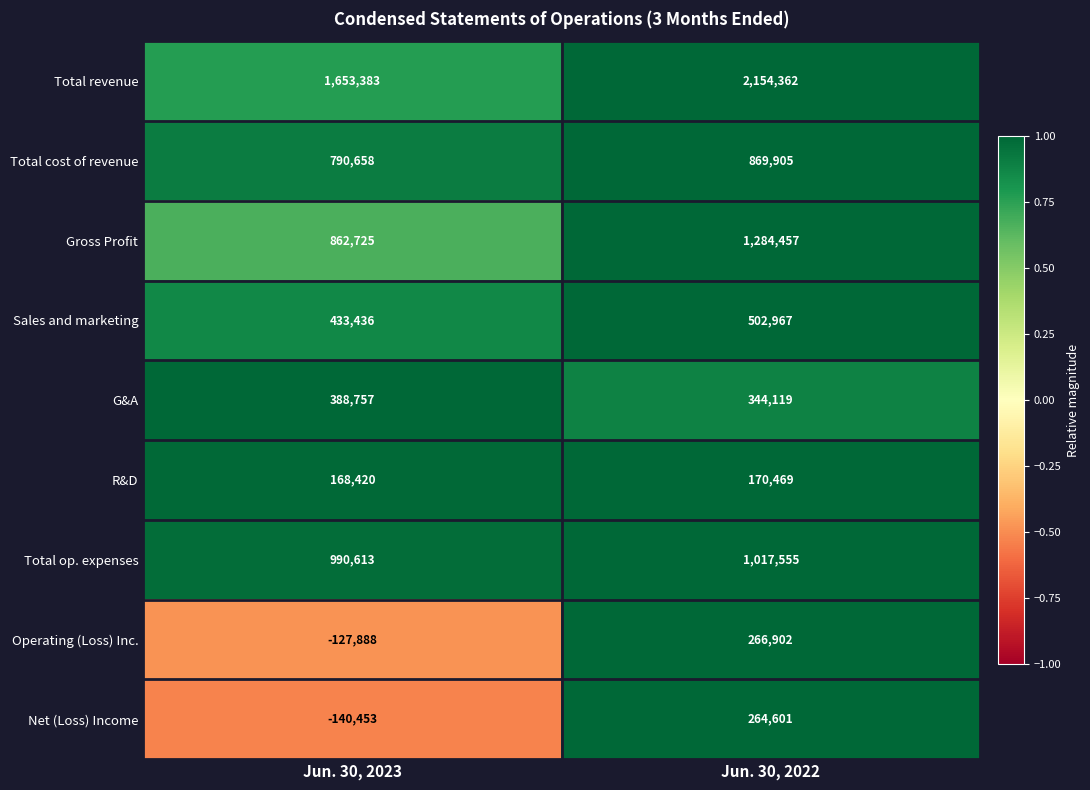

Reading right to left, what are all the values shown in this chart?

Total revenue: Jun. 30, 2022=2154362	Jun. 30, 2023=1653383
Total cost of revenue: Jun. 30, 2022=869905	Jun. 30, 2023=790658
Gross Profit: Jun. 30, 2022=1284457	Jun. 30, 2023=862725
Sales and marketing: Jun. 30, 2022=502967	Jun. 30, 2023=433436
G&A: Jun. 30, 2022=344119	Jun. 30, 2023=388757
R&D: Jun. 30, 2022=170469	Jun. 30, 2023=168420
Total op. expenses: Jun. 30, 2022=1017555	Jun. 30, 2023=990613
Operating (Loss) Inc.: Jun. 30, 2022=266902	Jun. 30, 2023=-127888
Net (Loss) Income: Jun. 30, 2022=264601	Jun. 30, 2023=-140453